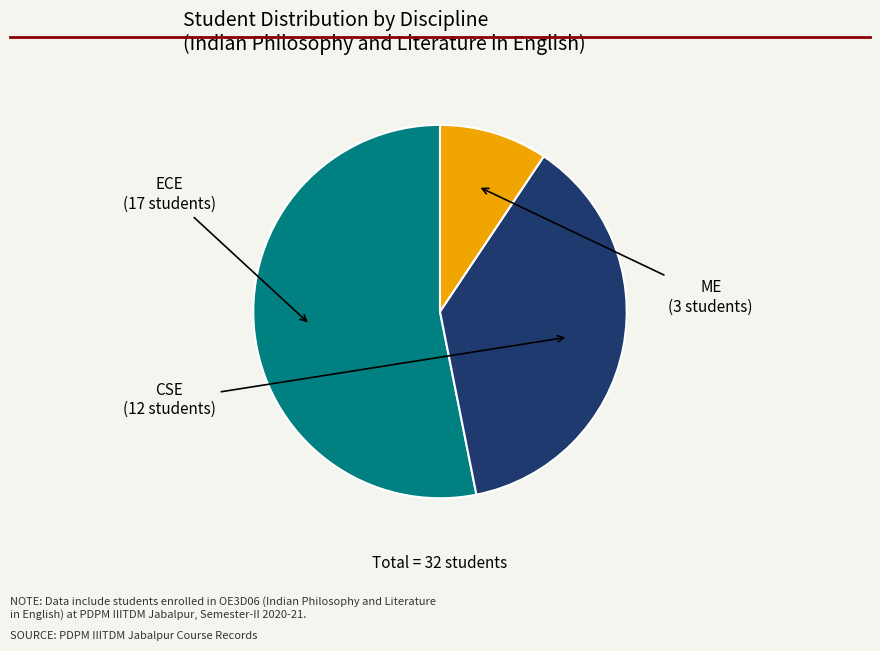

Does any single category account for the majority?

Yes